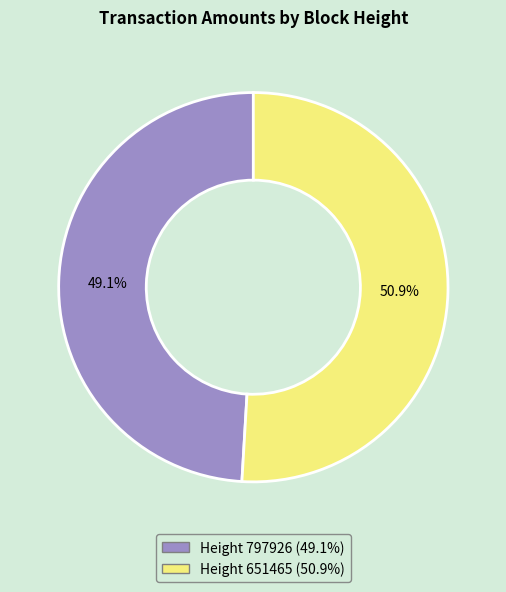

Is there a majority slice in this chart?

Yes